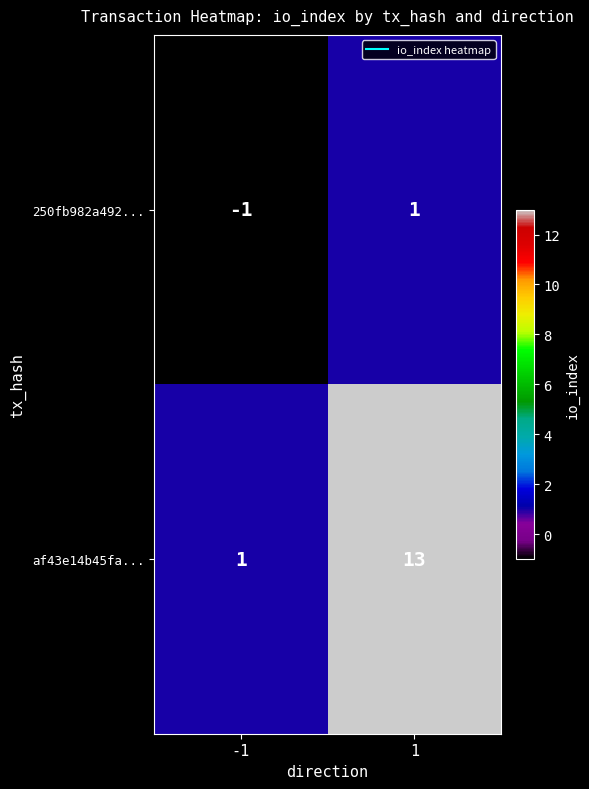

The af43e14b45fa... series shows 13 at 1. True or false?

True